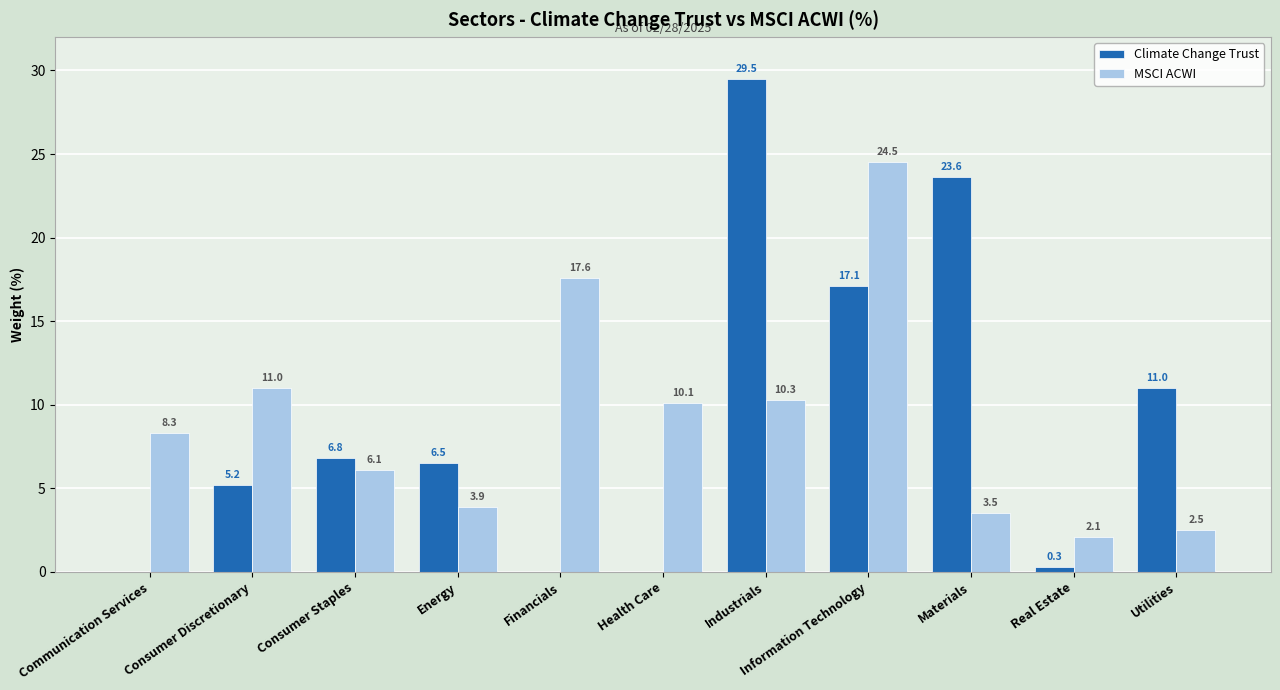

Where does the Climate Change Trust series first go above 6?

Consumer Staples